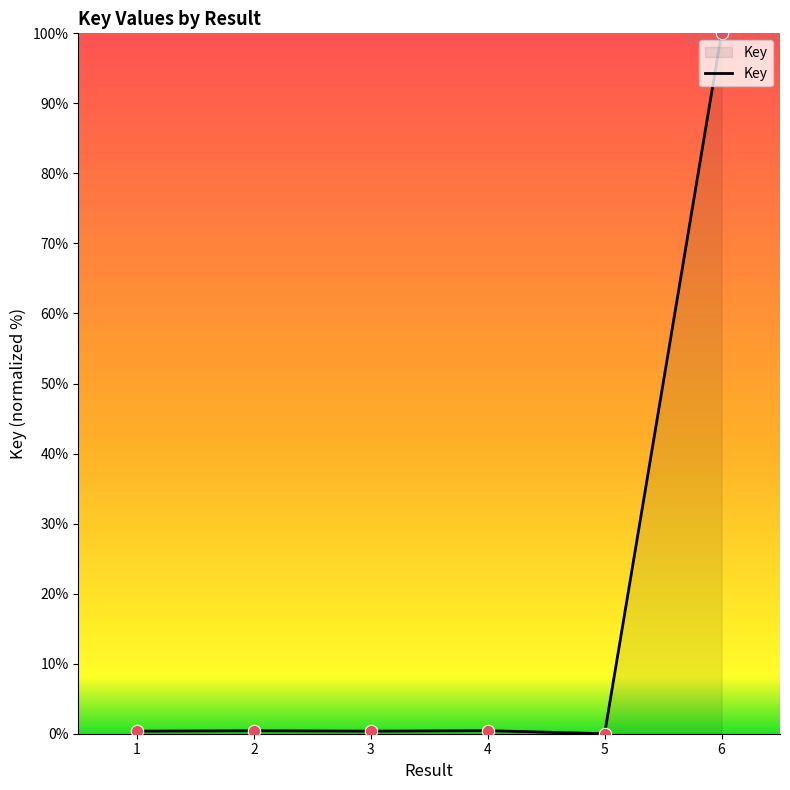

True or false: there are more than 2 points higher than both neighbors.

False